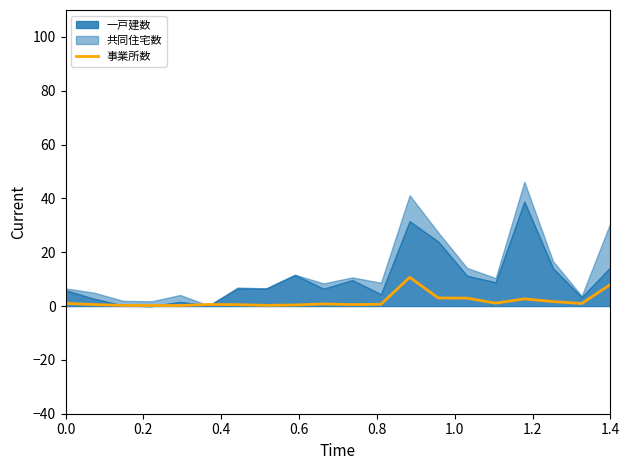

How many lines are shown in the chart?

1